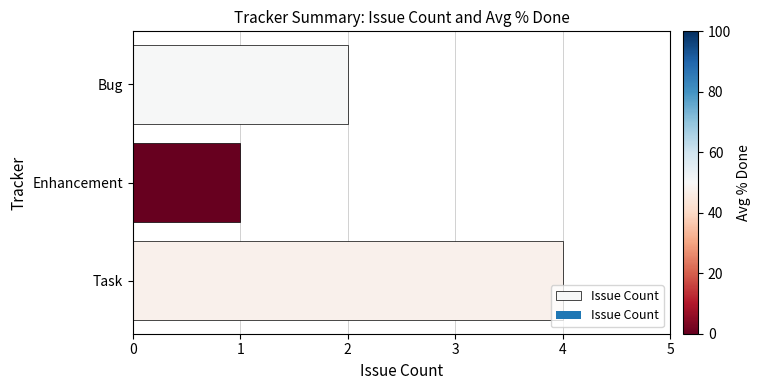

List the labels in order of value, smallest first.

Enhancement, Bug, Task